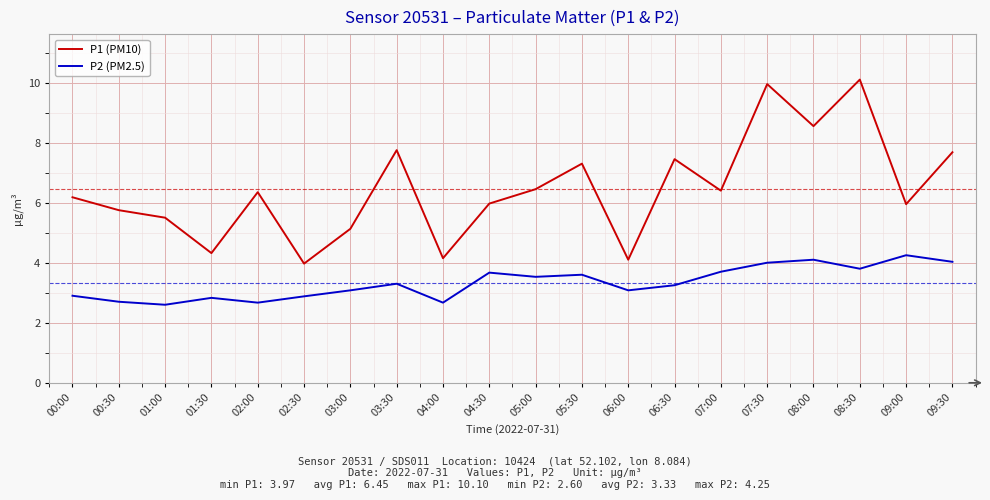

What is the lowest value of the P2 (PM2.5) series?

2.6